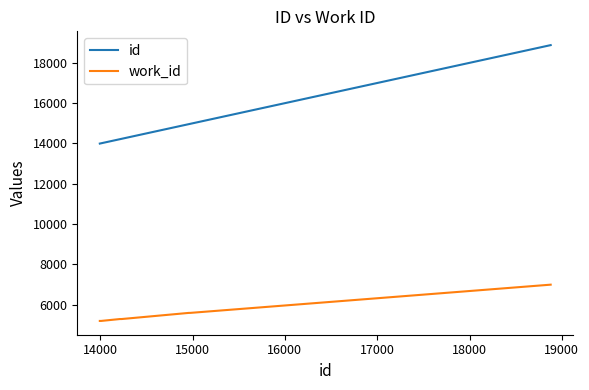

Which series has the widest spread of values?

id